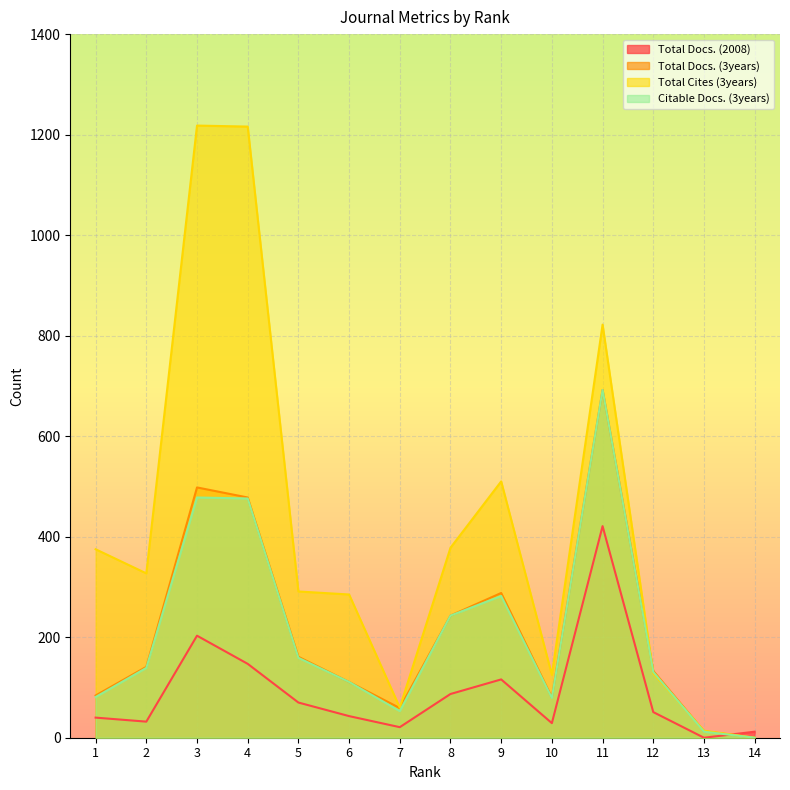

Reading left to right, what are all the values shown in this chart?

Total Docs. (2008): 40	32	203	147	70	43	21	87	116	29	421	51	0	12
Total Docs. (3years): 84	141	498	478	161	111	59	243	288	80	692	133	13	0
Total Cites (3years): 375	327	1218	1216	291	285	60	378	510	125	822	128	14	0
Citable Docs. (3years): 81	139	478	476	159	111	53	243	282	79	692	131	12	0